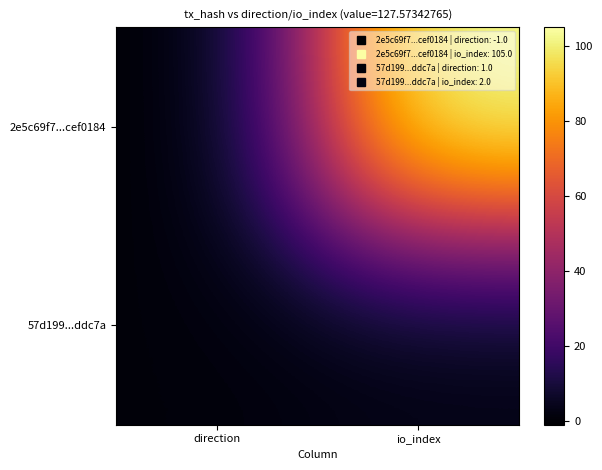

What is the difference between the highest and lowest values at direction?

2